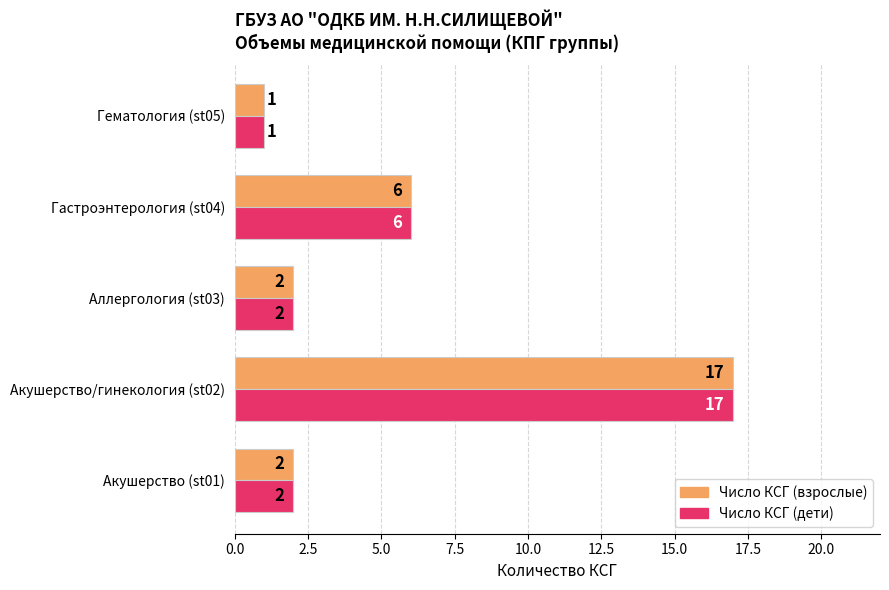

What is the average value of the Число КСГ (взрослые) series?

6